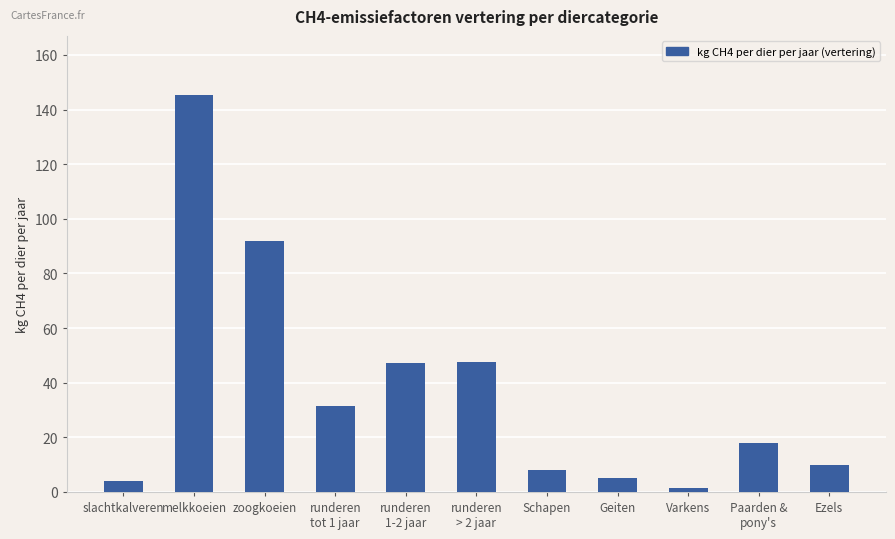

What position from the right is runderen
tot 1 jaar?

8